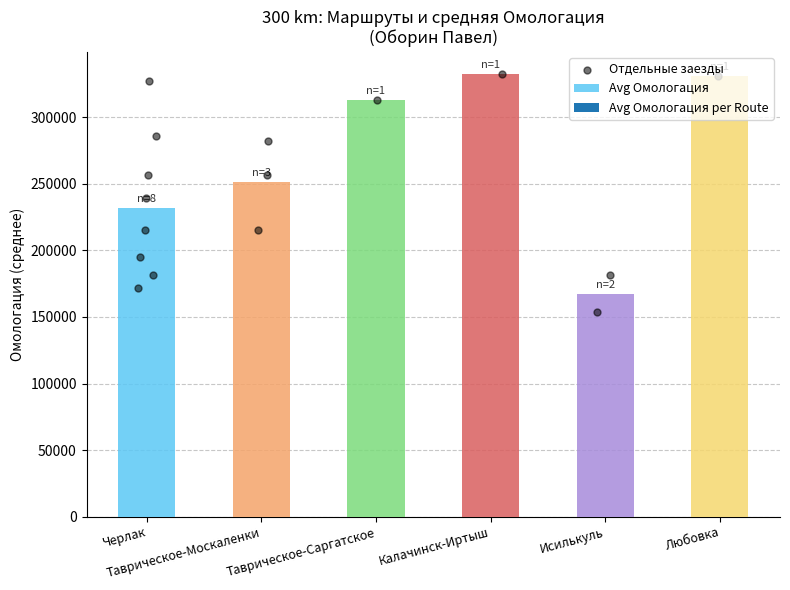

Between Любовка and Таврическое-Москаленки, which is larger?

Любовка